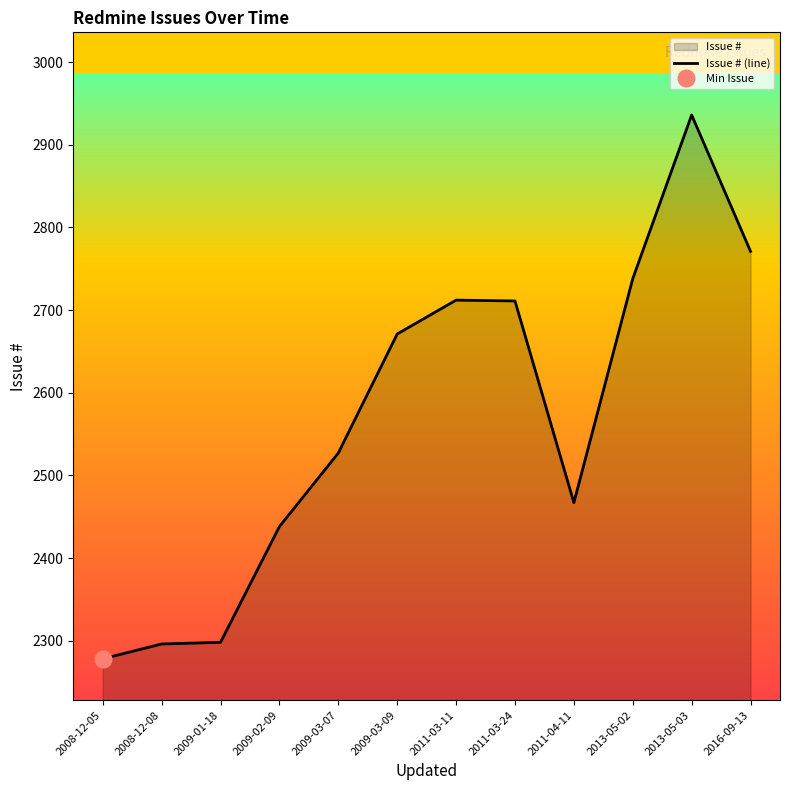

The chart shows a value of 2711 at 2011-03-24. True or false?

True